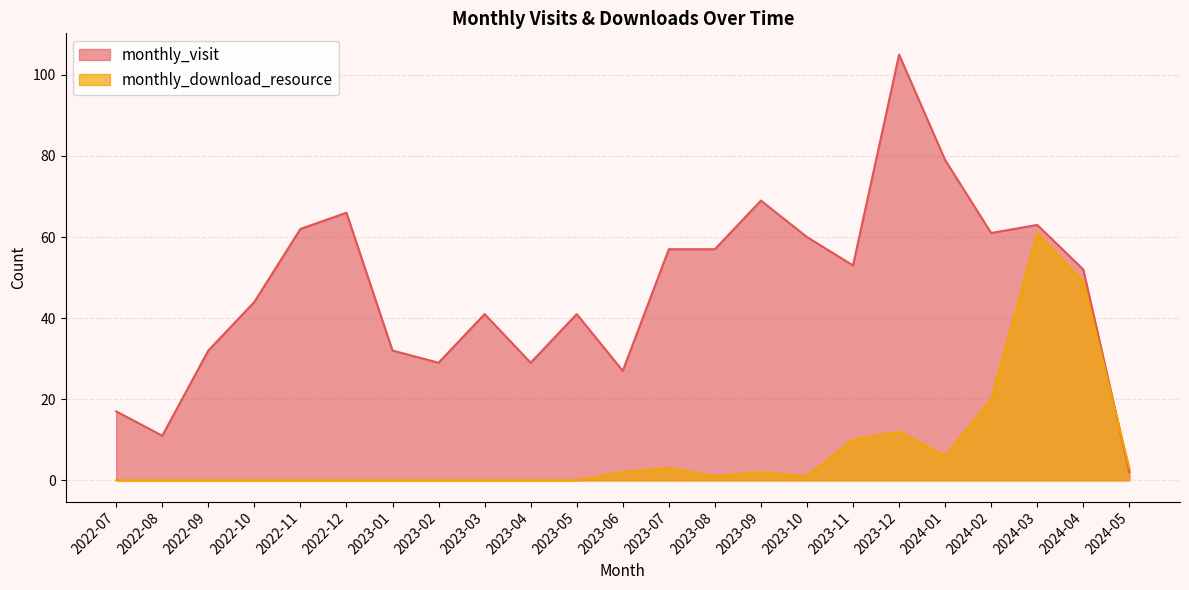

List the series in order of their peak value, lowest first.

monthly_download_resource, monthly_visit